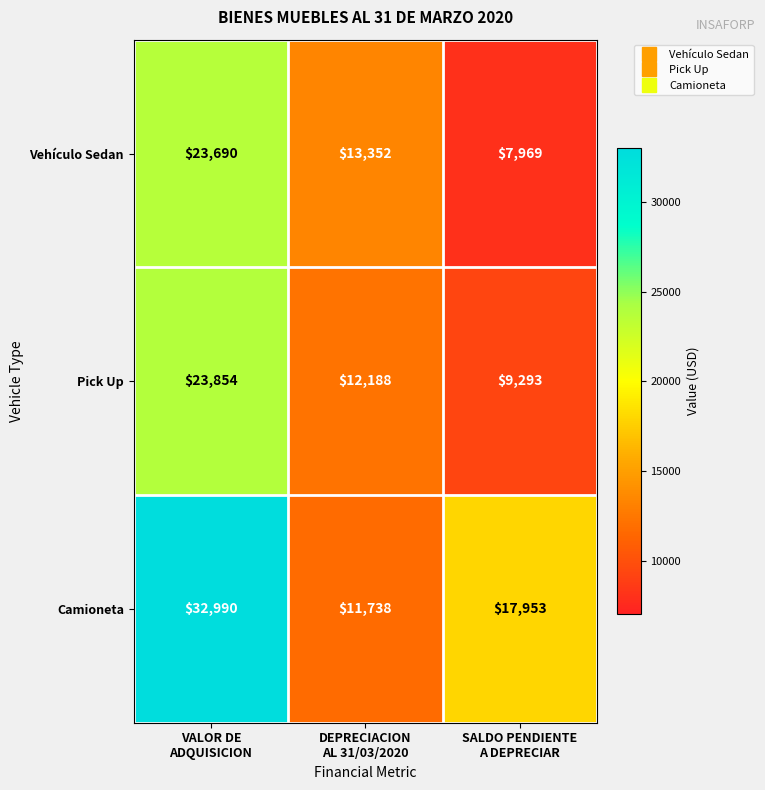

At which category is the sum across all series the highest?

VALOR DE
ADQUISICION